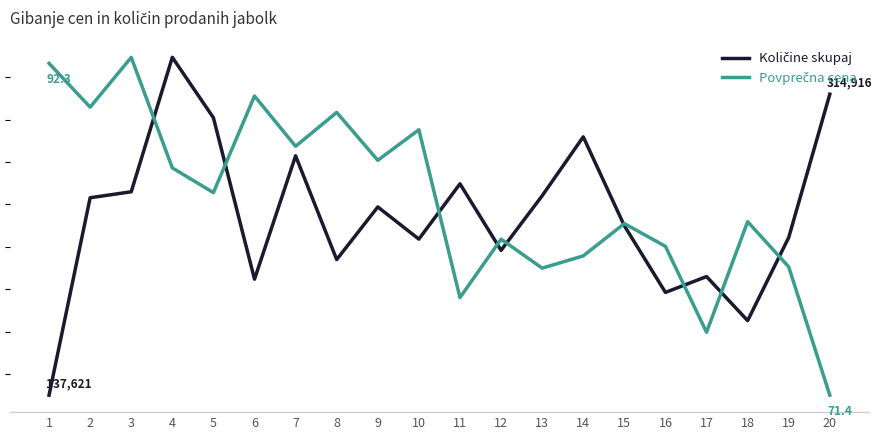

True or false: Povprečna cena has a value of 85.7 at 4.

True